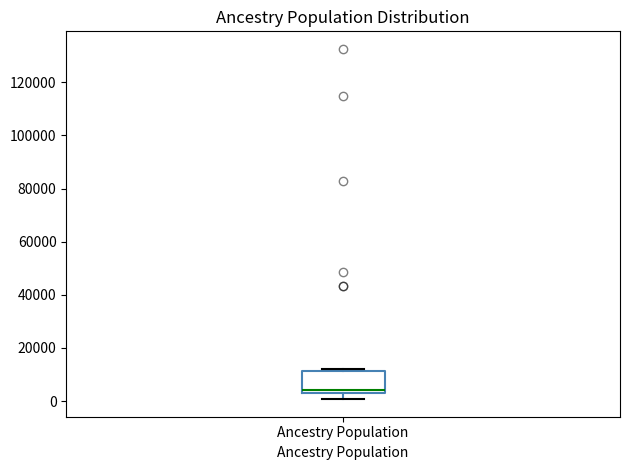

Where does the median line of the box for Ancestry Population sit on the y-axis? The values are not printed on the chart, so give them approximately, as read against the axis.

4000